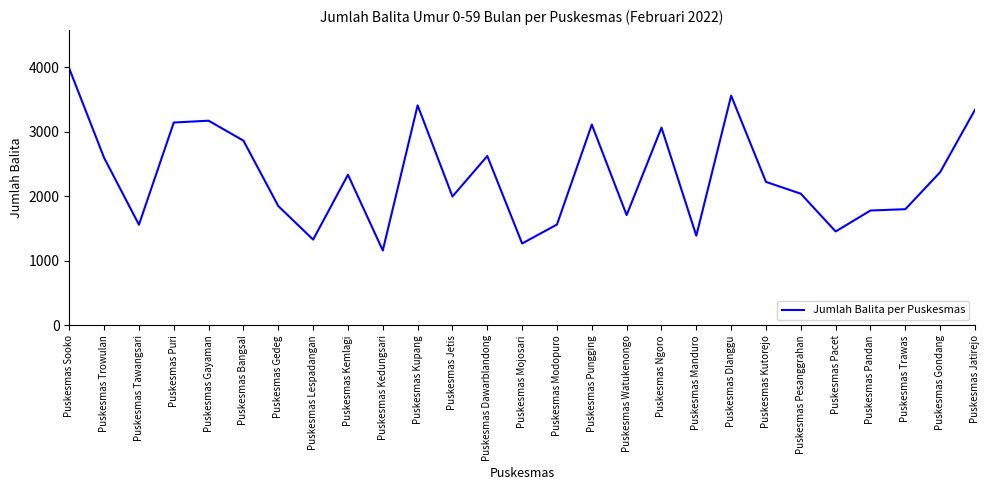

Count the number of data series in this chart.

1